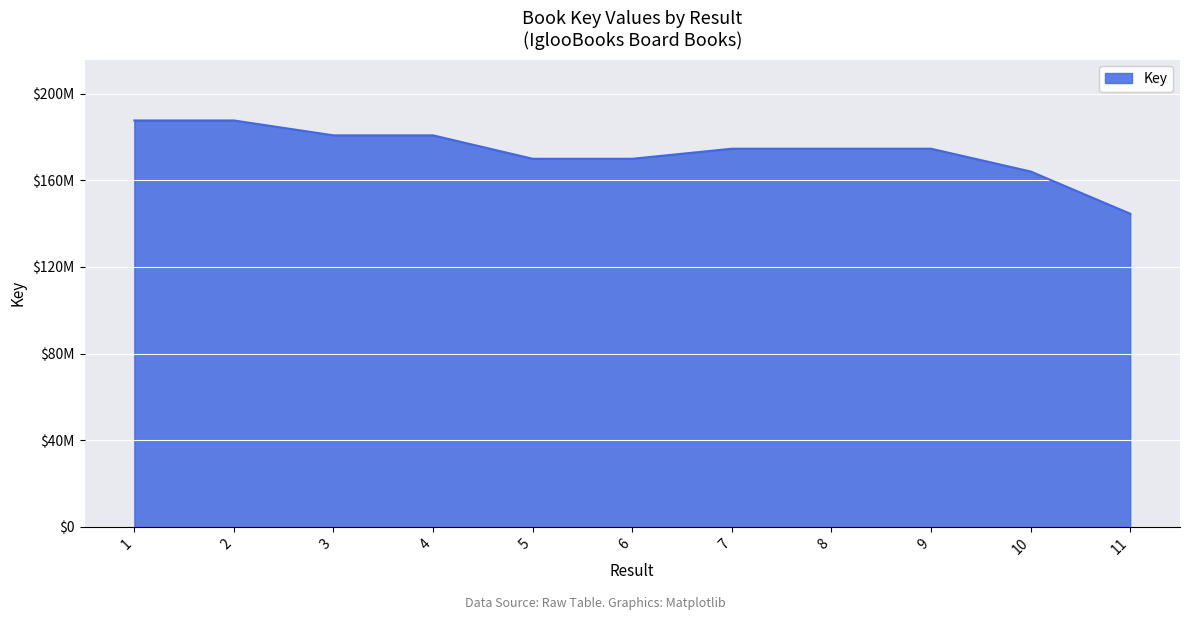

Does the chart have visible grid lines?

Yes